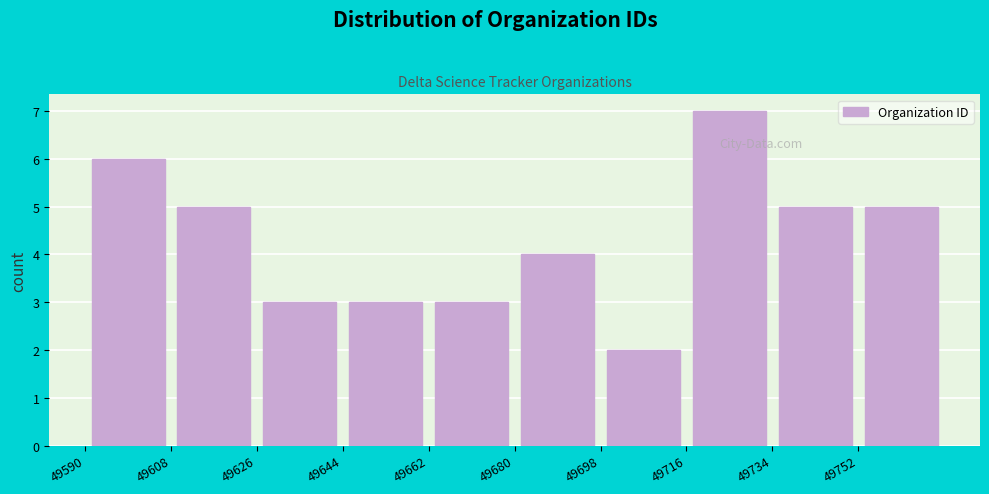

Which range on the x-axis has the tallest bar?

49716 to 49734